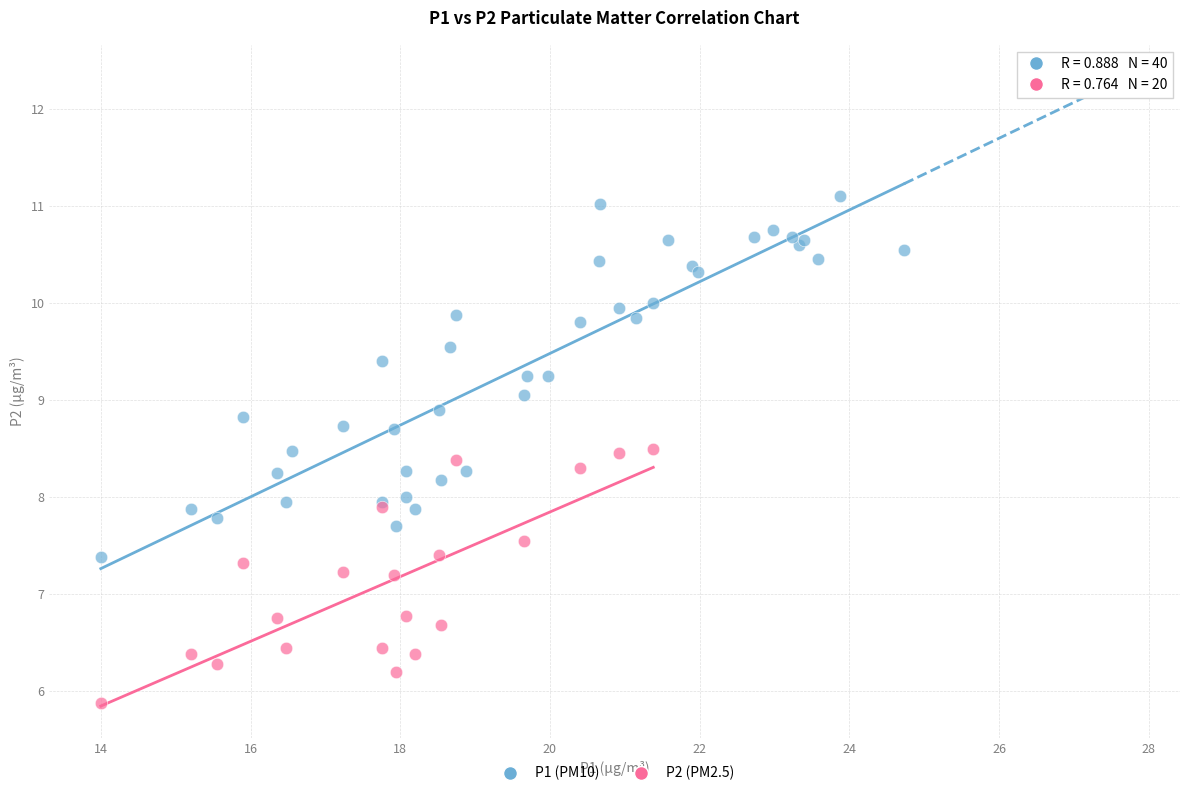

Which series contains the lowest Y value?

P2 (PM2.5)